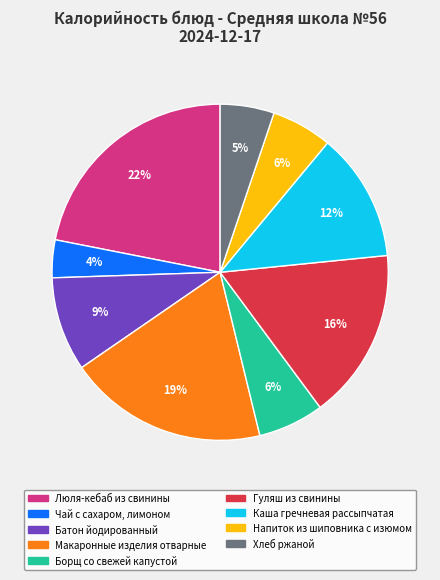

What percentage is the Напиток из шиповника с изюмом slice, to the nearest percent?

6%